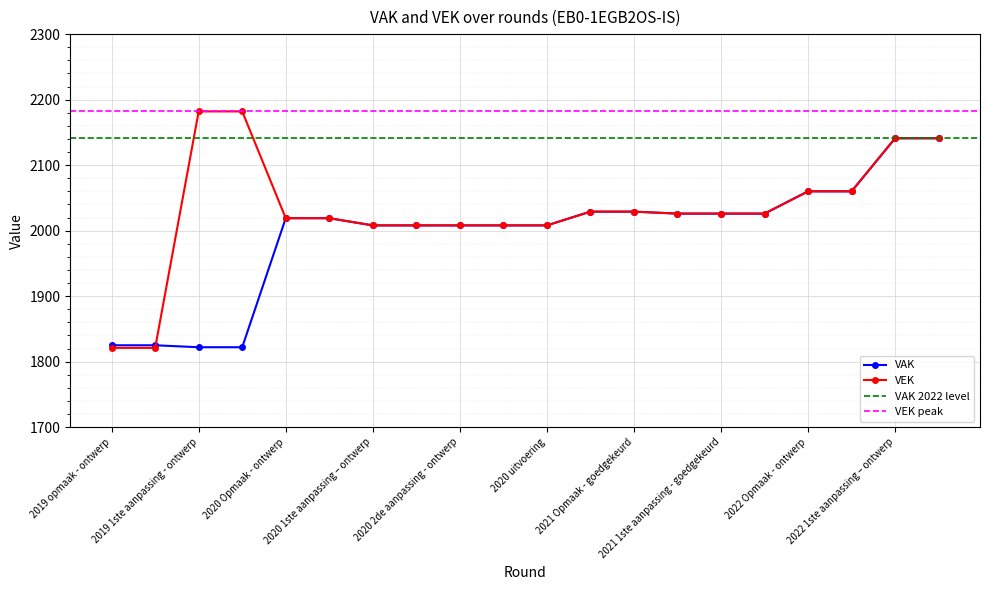

Between which two adjacent categories do VEK and VAK first intersect?

2019 opmaak - goedgekeurd and 2019 1ste aanpassing - ontwerp